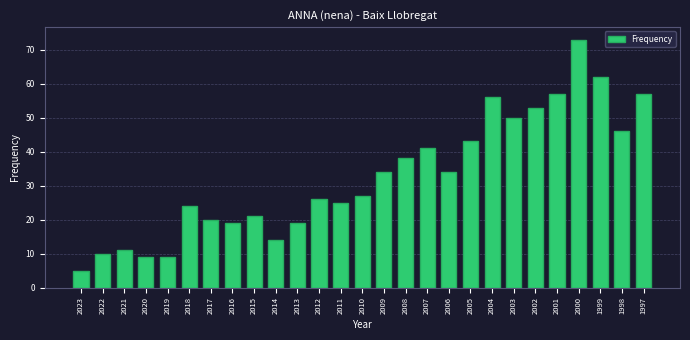

Where is the data nearest to the value 39?

2008